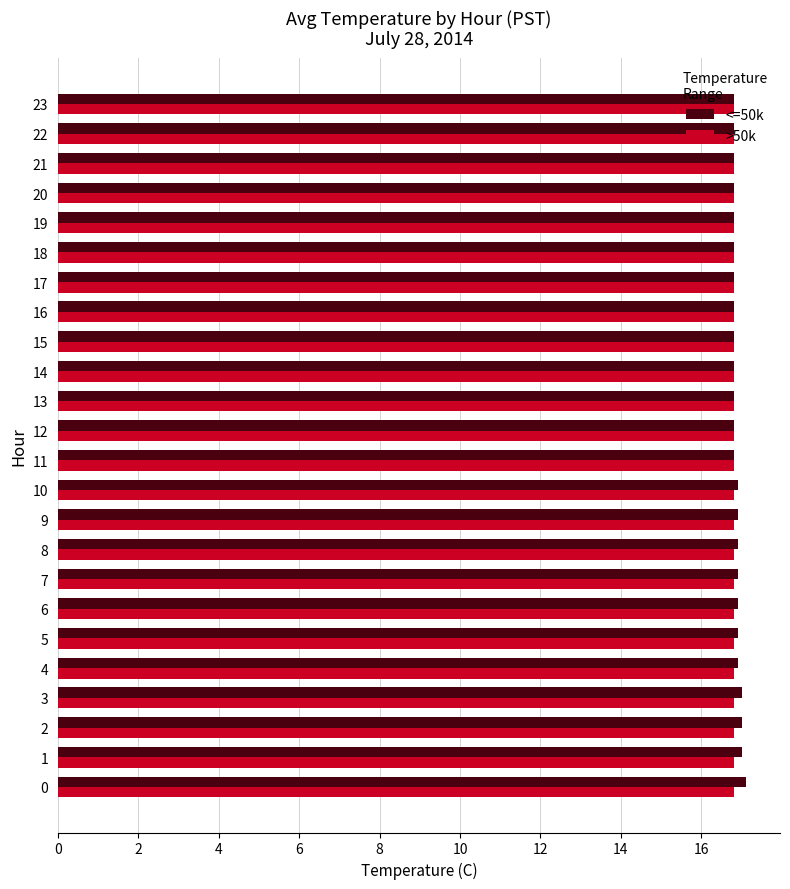

What is the total value across all series at 14?

33.6